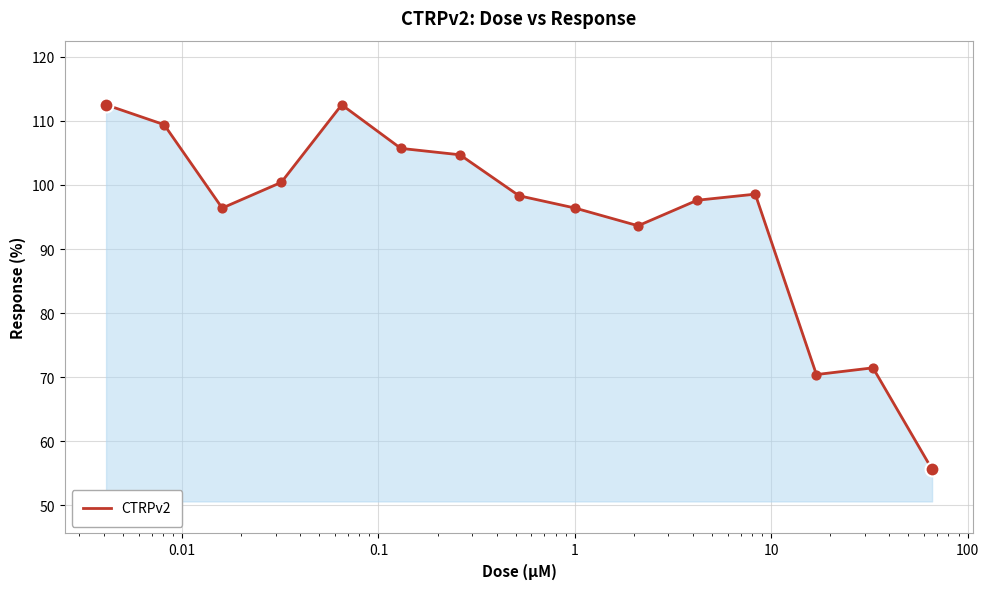

What is the greatest value displayed?

112.5